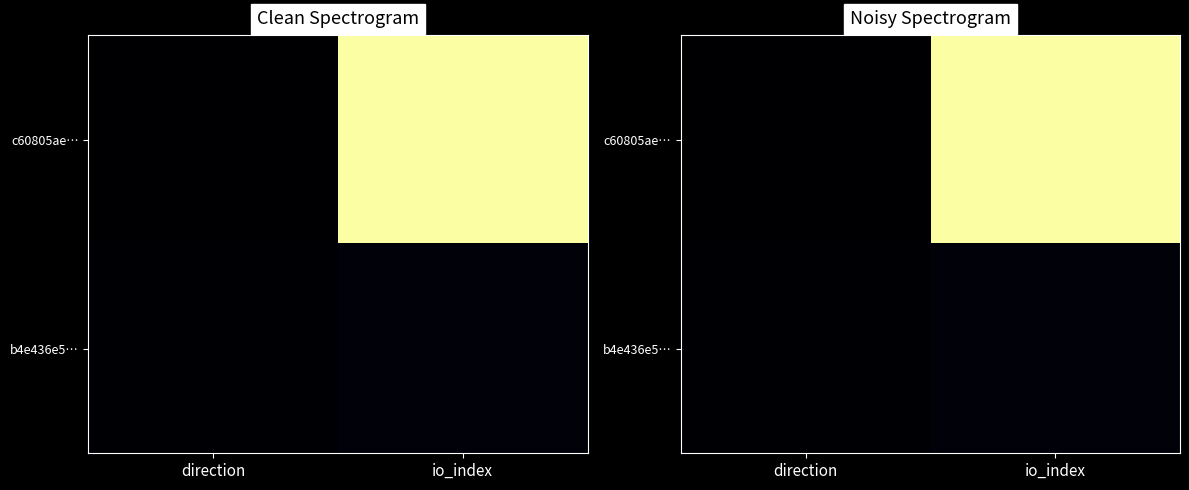

What is the difference between the b4e436e5… values at io_index and direction?

4